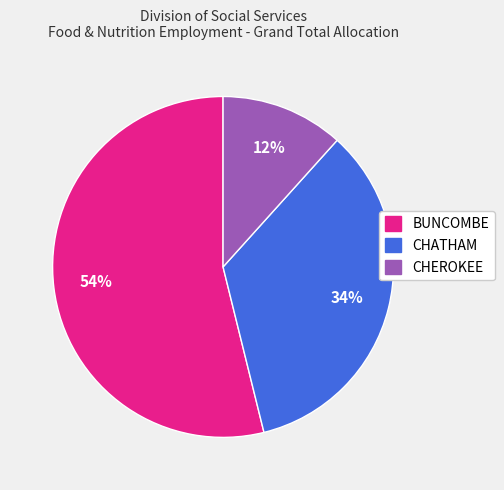

Approximately how many times larger is the value at CHEROKEE compared to BUNCOMBE?

0.2